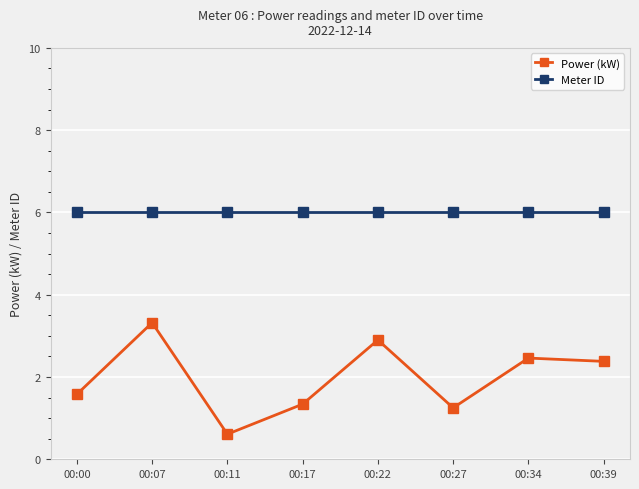

What is the total value across all series at 00:17?

7.3